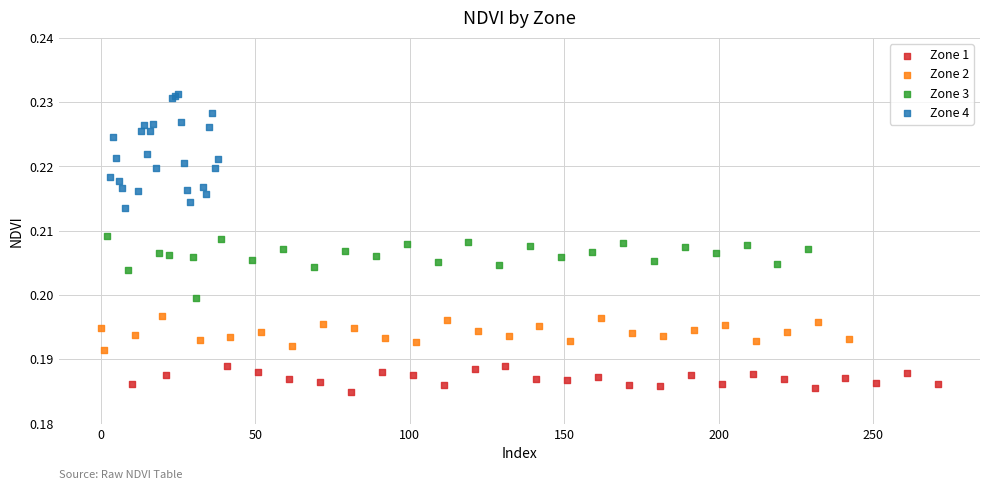

Which series contains the lowest Y value?

Zone 1